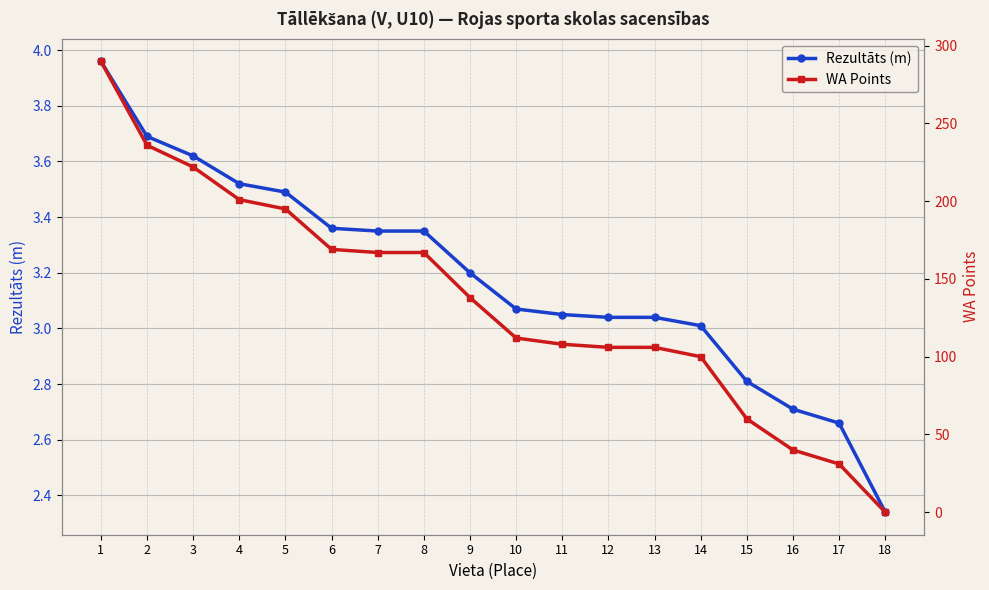

List the series in order of their peak value, lowest first.

Rezultāts (m), WA Points